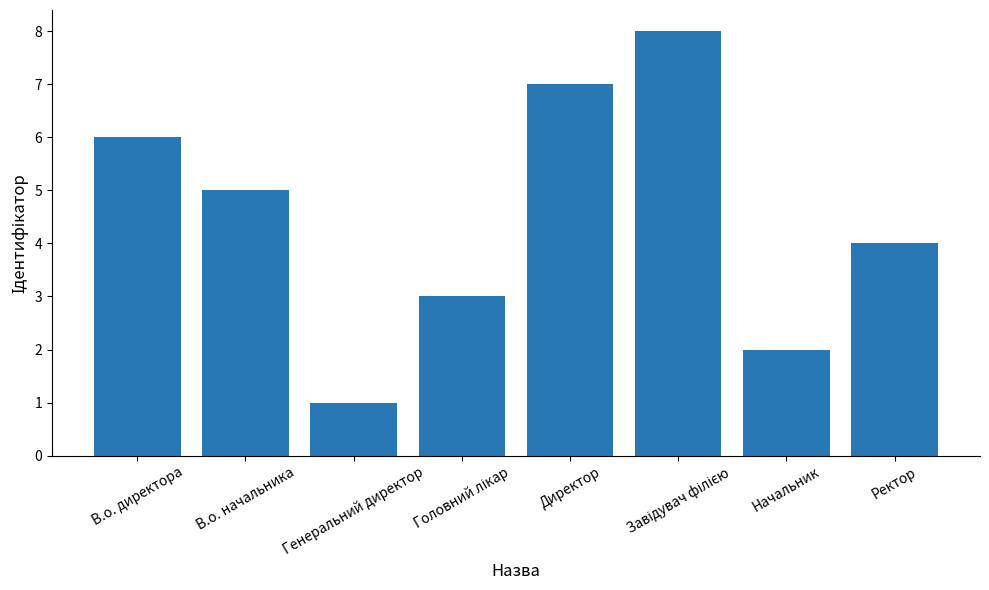

What is the difference between the maximum and minimum values?

7